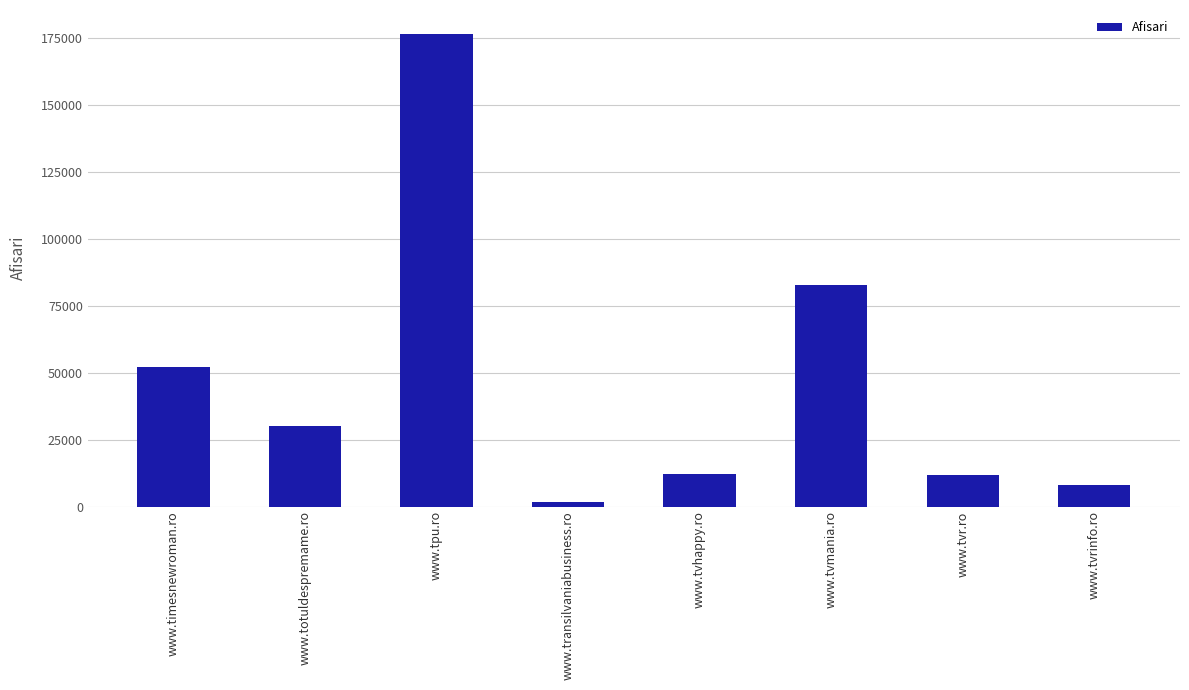

Which category has the highest value across all series?

www.tpu.ro